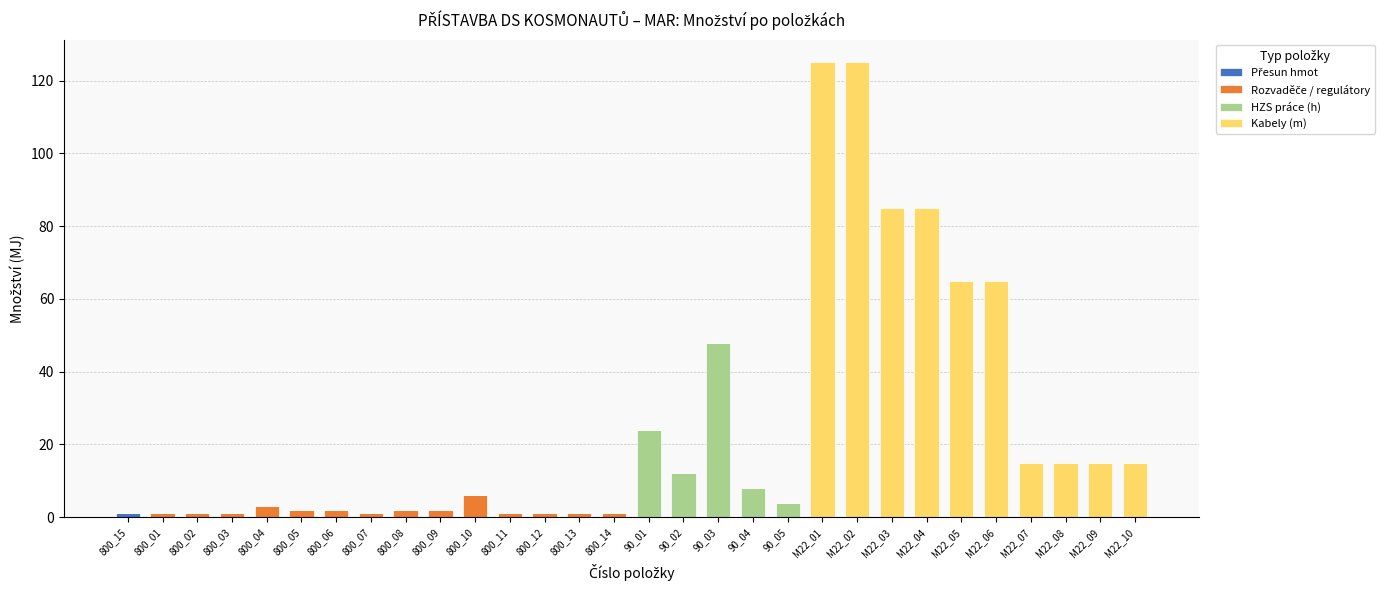

List the labels in order of Rozvaděče / regulátory value, smallest first.

800_15, 90_01, 90_02, 90_03, 90_04, 90_05, M22_01, M22_02, M22_03, M22_04, M22_05, M22_06, M22_07, M22_08, M22_09, M22_10, 800_01, 800_02, 800_03, 800_07, 800_11, 800_12, 800_13, 800_14, 800_05, 800_06, 800_08, 800_09, 800_04, 800_10